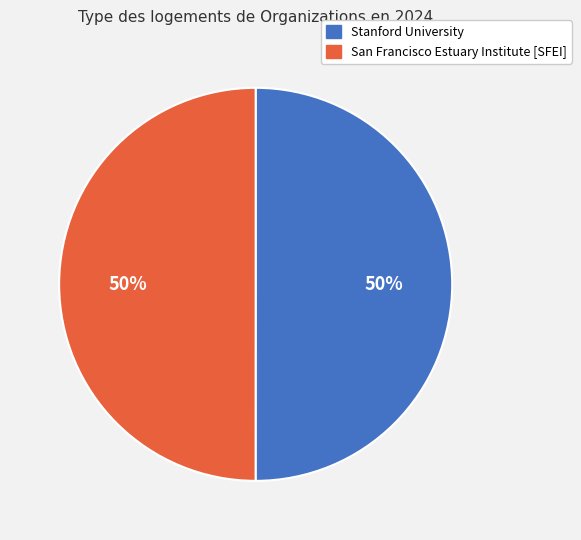

To the nearest percent, what percentage of the pie is San Francisco Estuary Institute [SFEI]?

50%